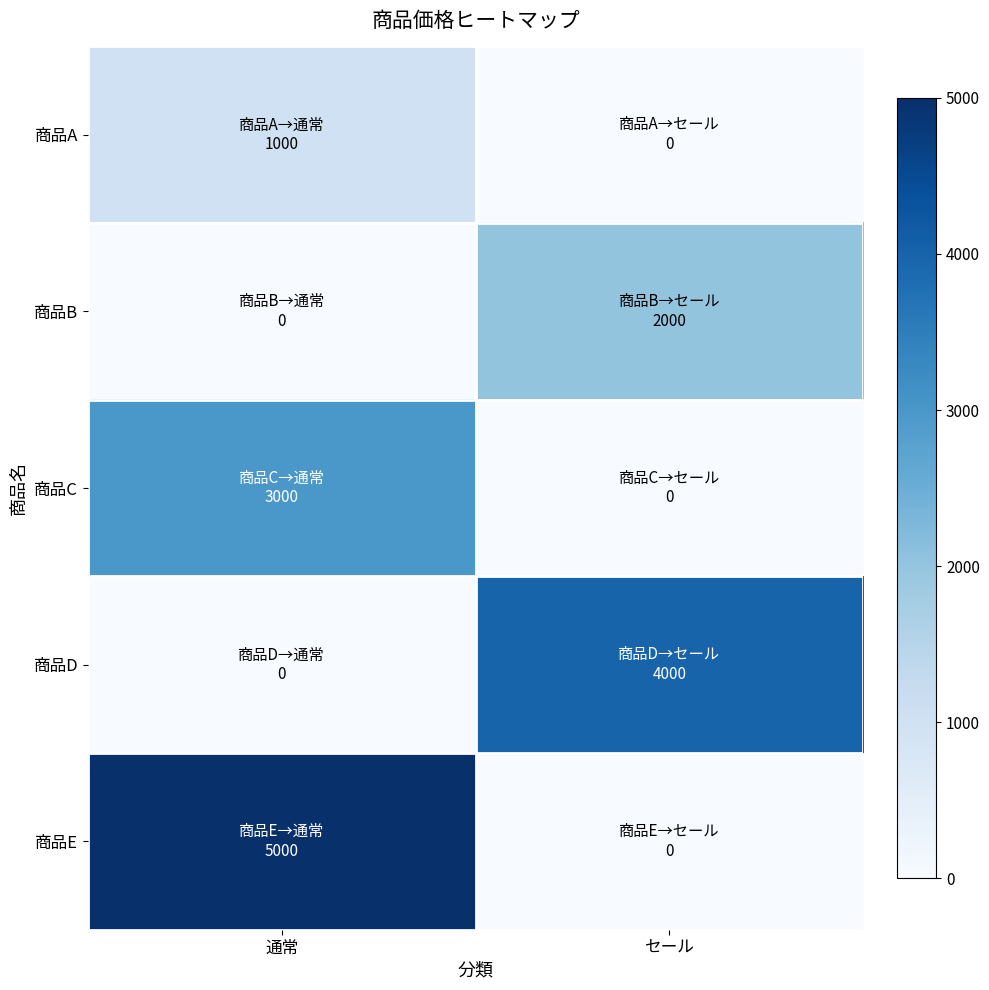

List the series in order of their peak value, highest first.

商品E, 商品D, 商品C, 商品B, 商品A